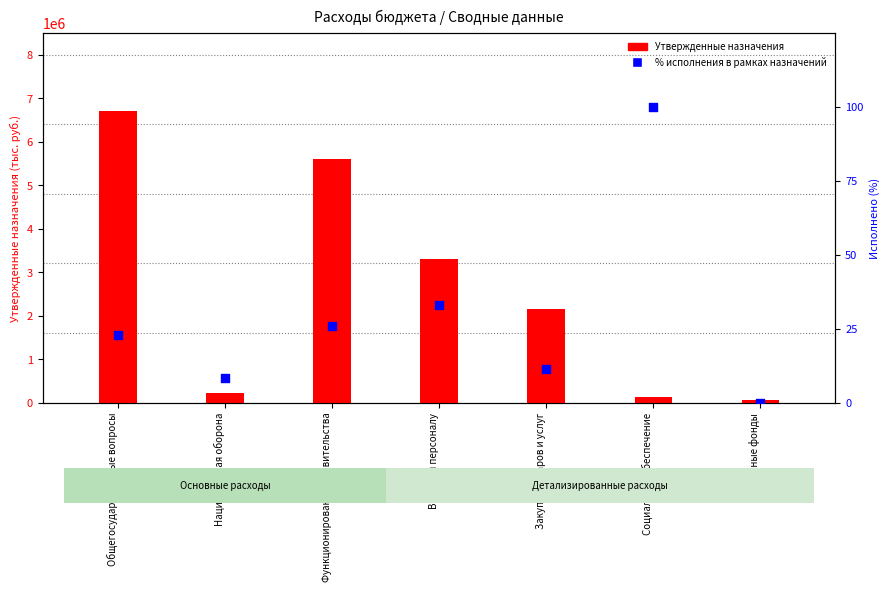

Is the value of % исполнения at Национальная оборона greater than the value of Утвержденные назначения at Функционирование Правительства?

No